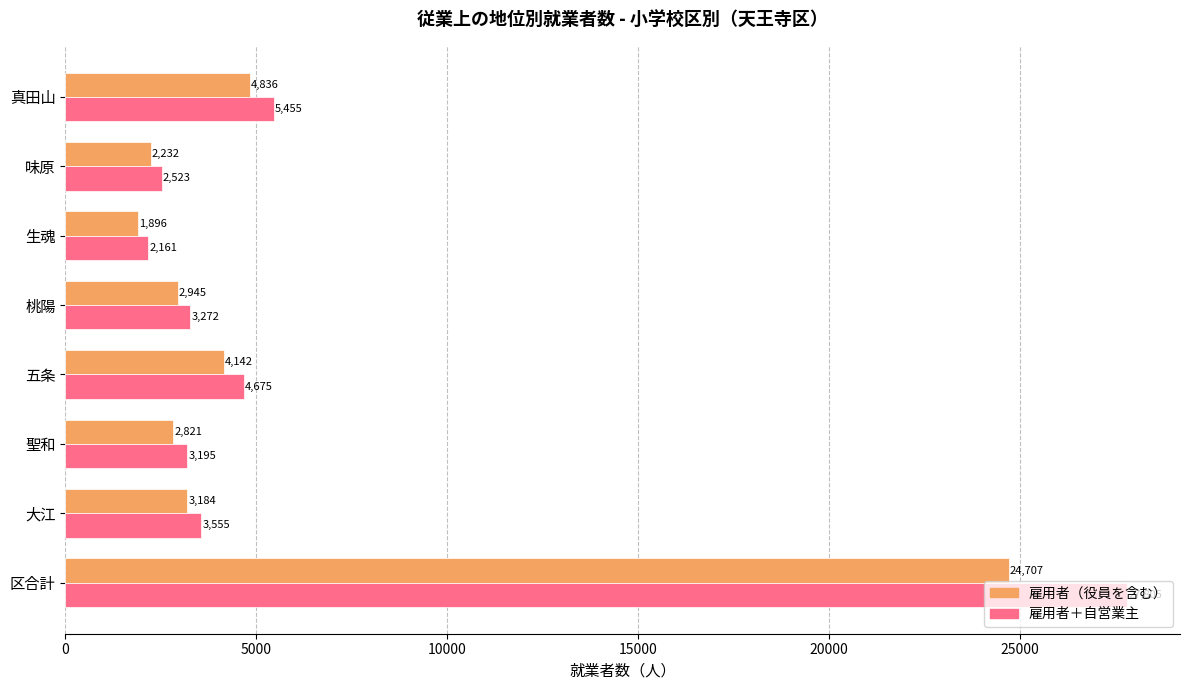

Where is 雇用者（役員を含む） nearest to the value 13301?

真田山